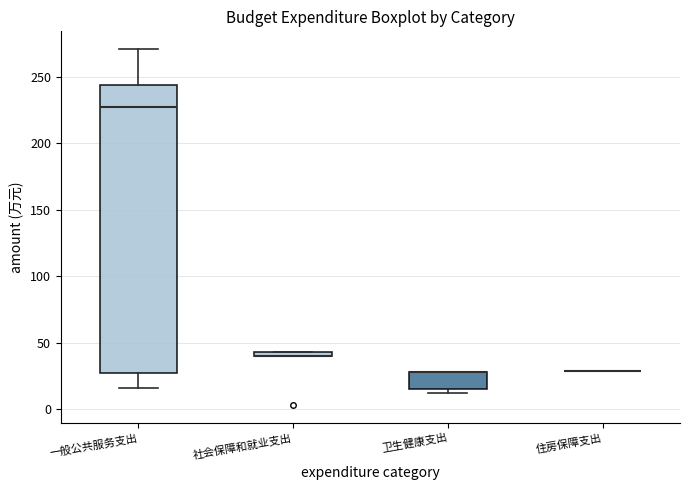

Where does the lower whisker of the box for 一般公共服务支出 end on the y-axis? The values are not printed on the chart, so give them approximately, as read against the axis.

15